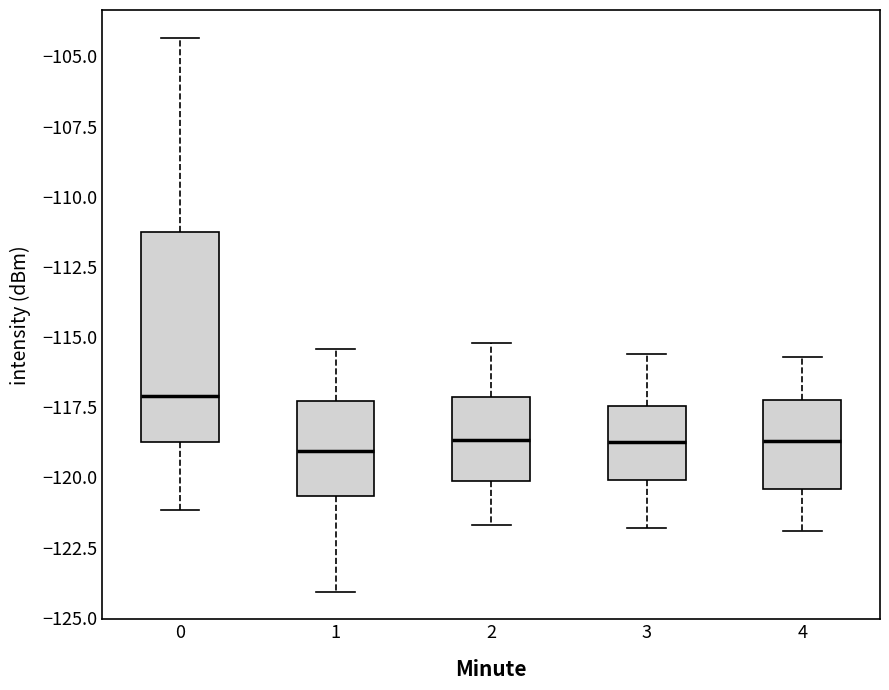

Comparing the boxes themselves (not the whiskers), which one is the tallest?

0